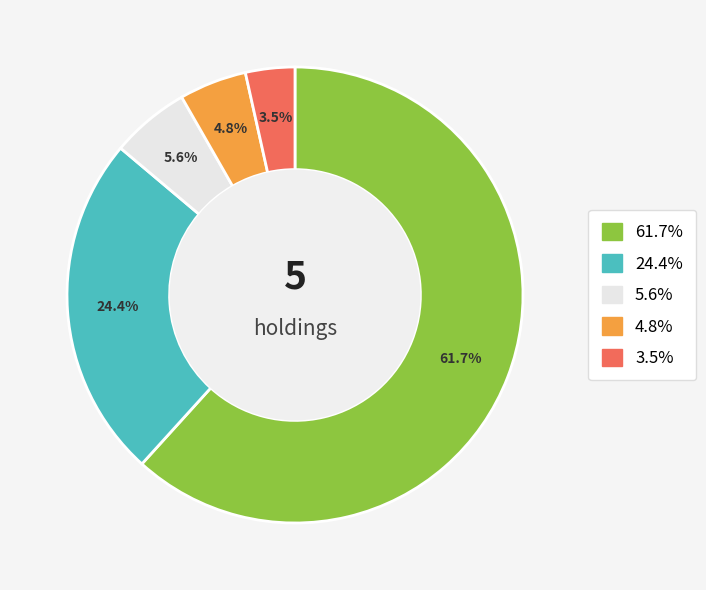

Is there a majority slice in this chart?

Yes